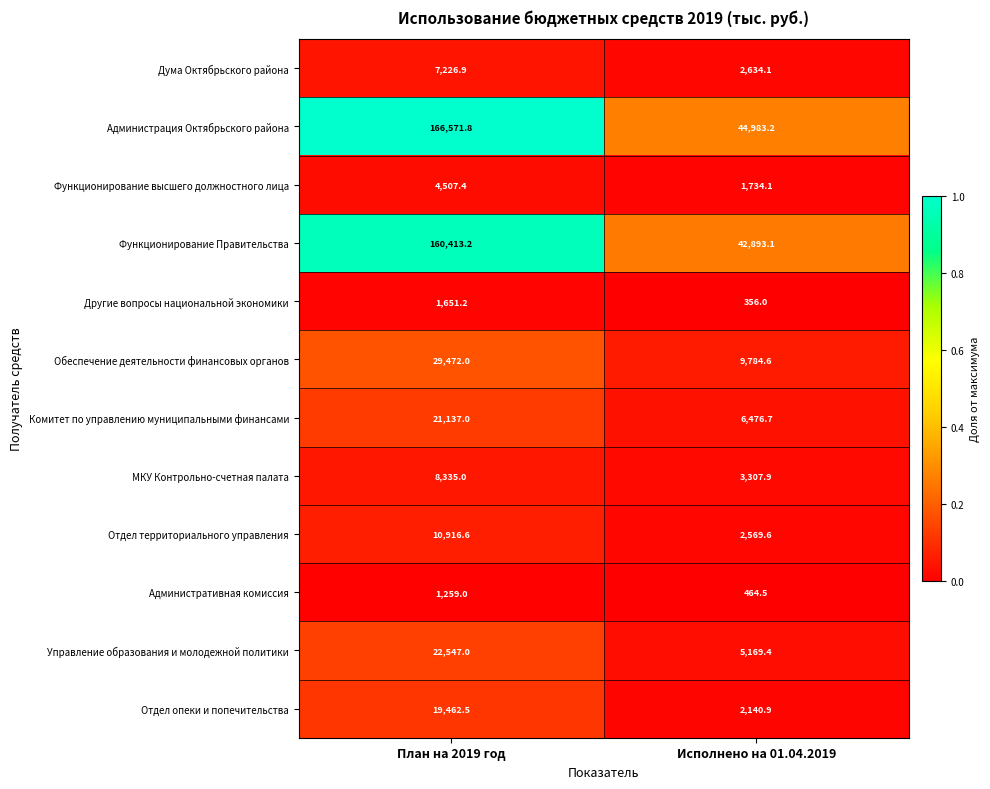

True or false: Функционирование высшего должностного лица has a value of 2747.5 at План на 2019 год.

False